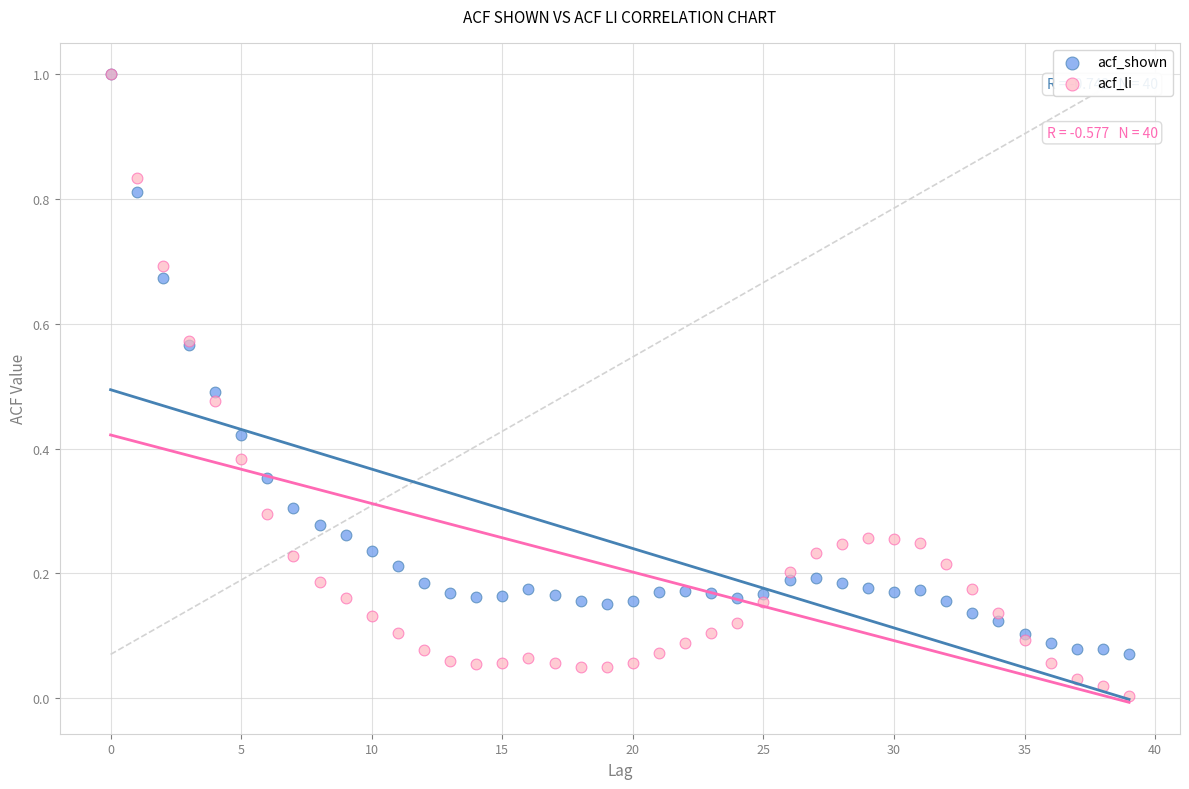

What are all the series names shown in the legend?

acf_shown, acf_li